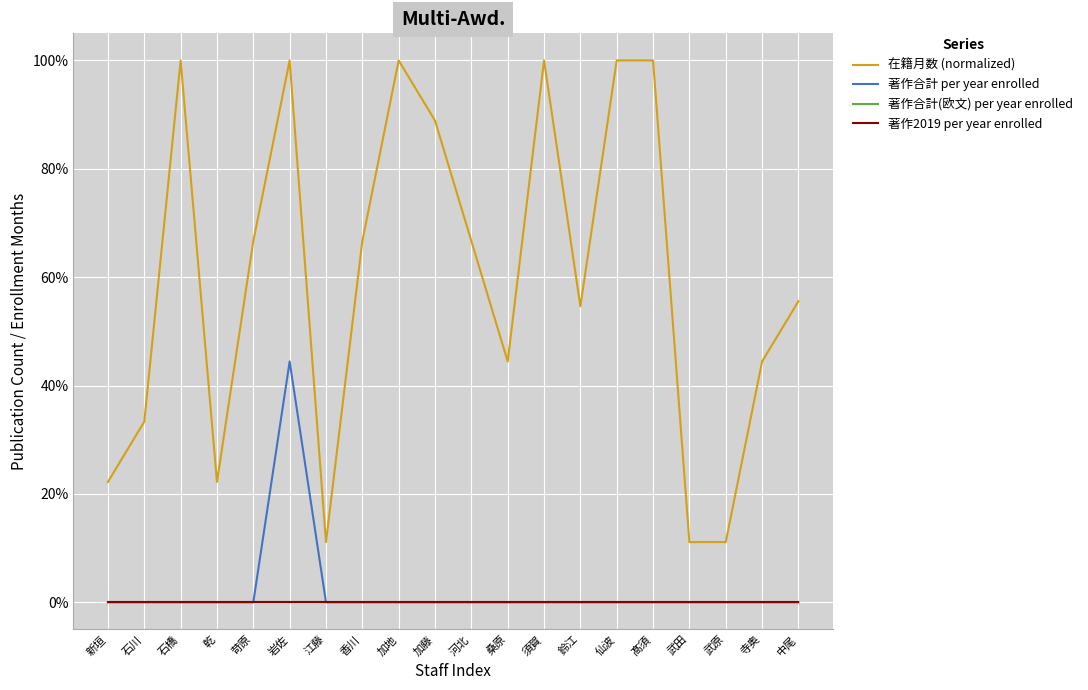

List the series in order of their peak value, highest first.

在籍月数 (normalized), 著作合計 per year enrolled, 著作合計(欧文) per year enrolled, 著作2019 per year enrolled